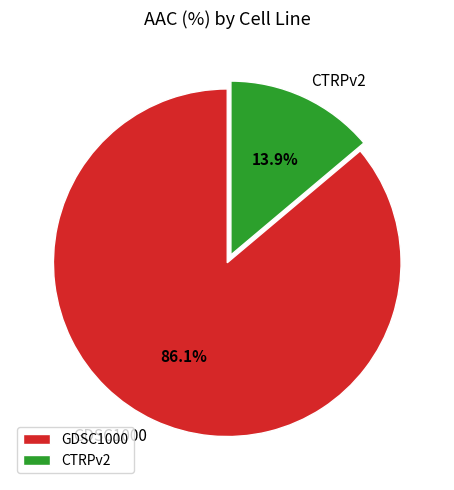

The CTRPv2 slice represents 14% of the pie. True or false?

True